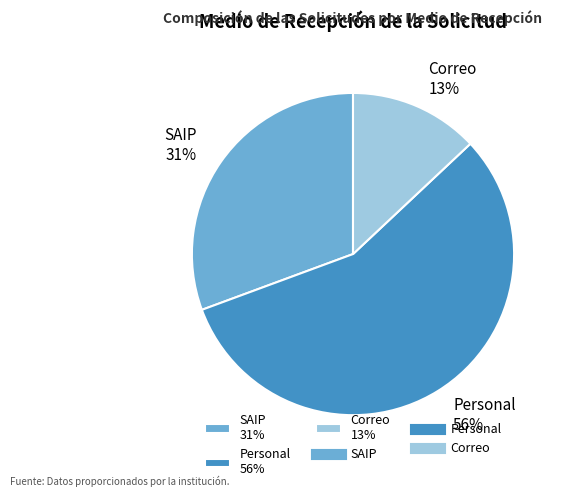

What is the smallest slice in the pie chart?

Correo